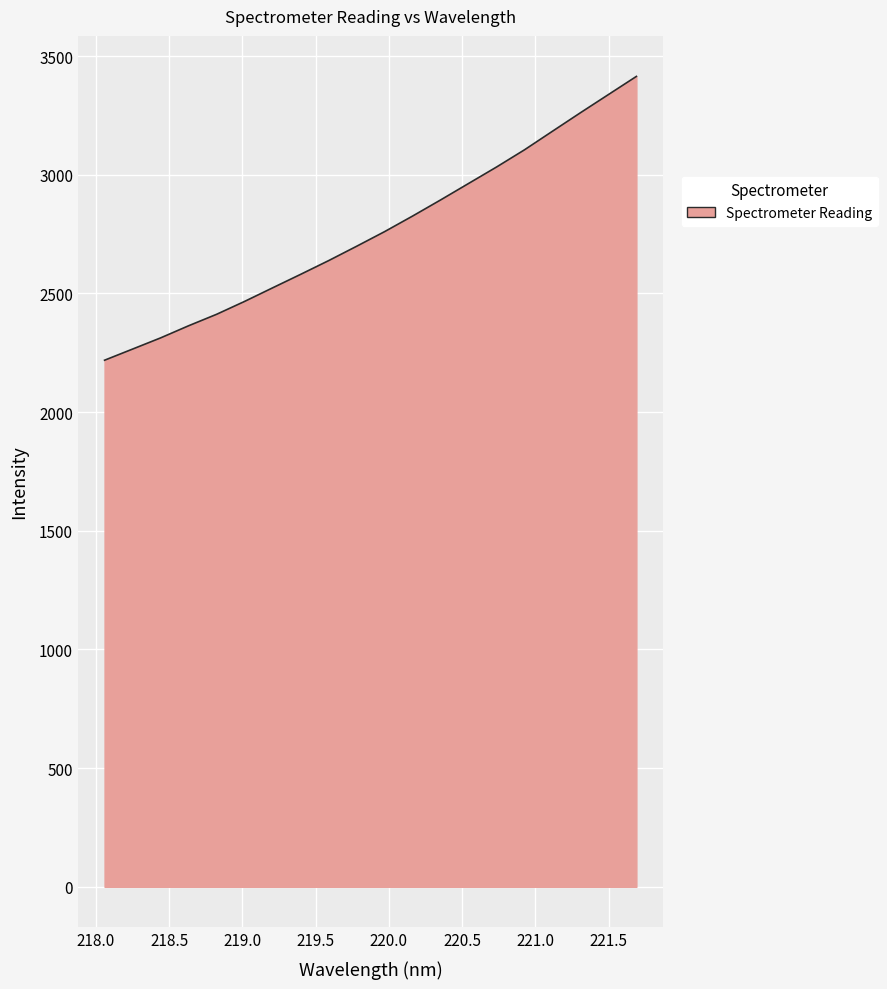

What is the difference between the maximum and minimum values?

1195.7